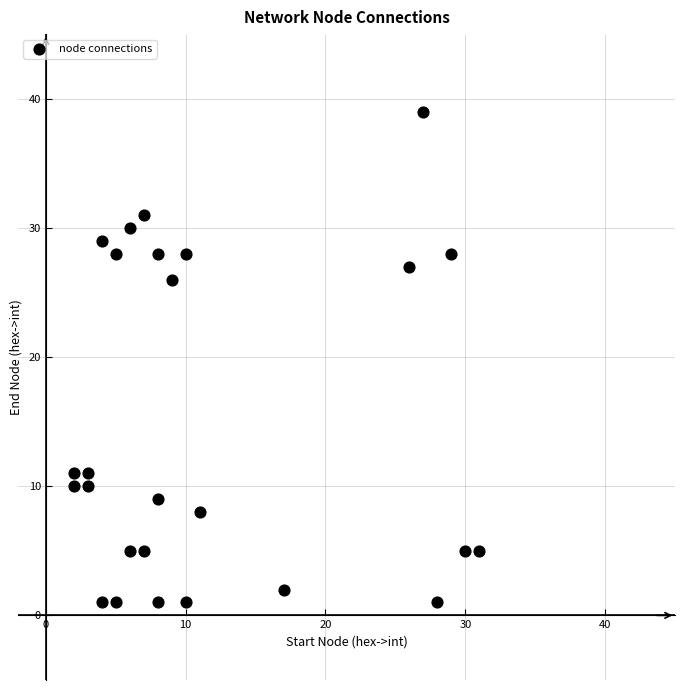

What is the range of X values (max minus min)?

29